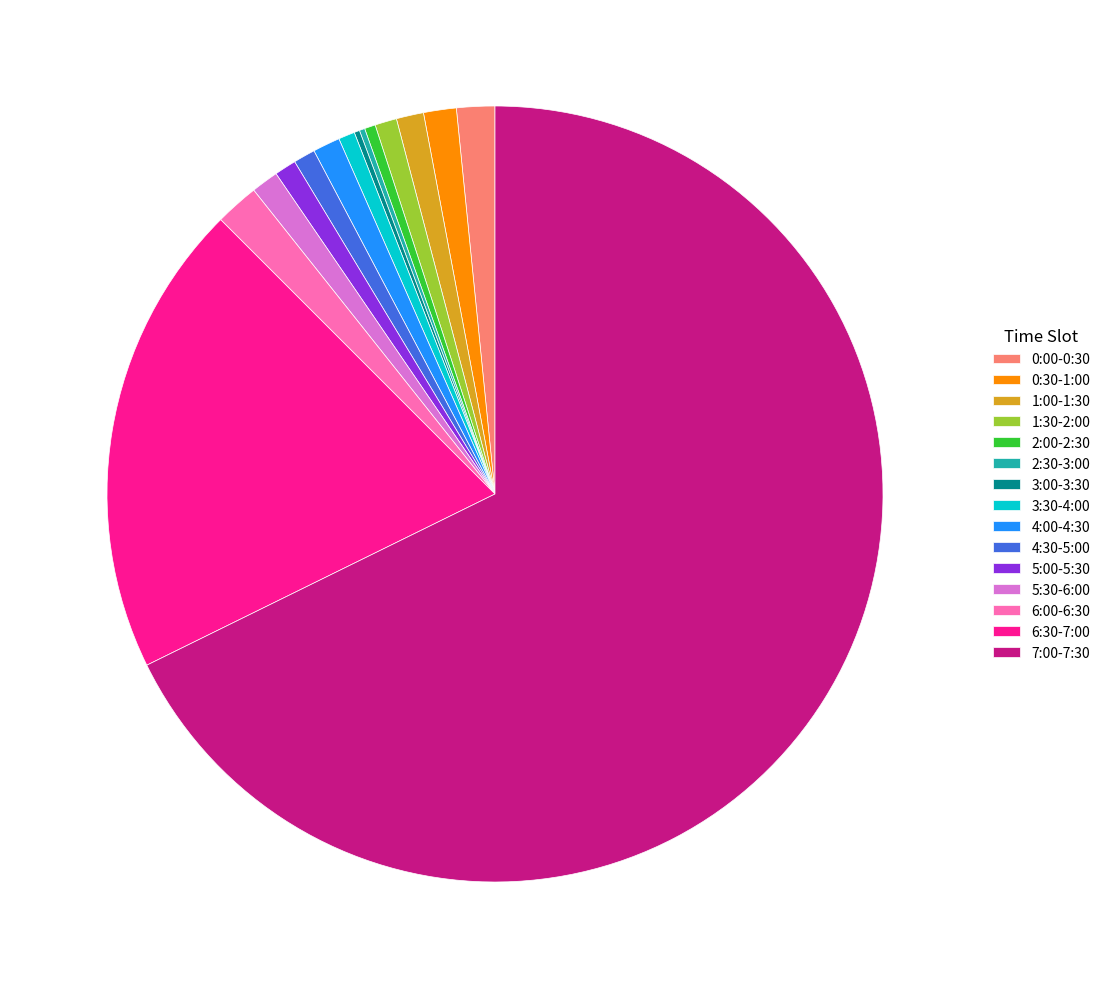

What is the ratio of the value at 0:00-0:30 to the value at 6:00-6:30?

0.9